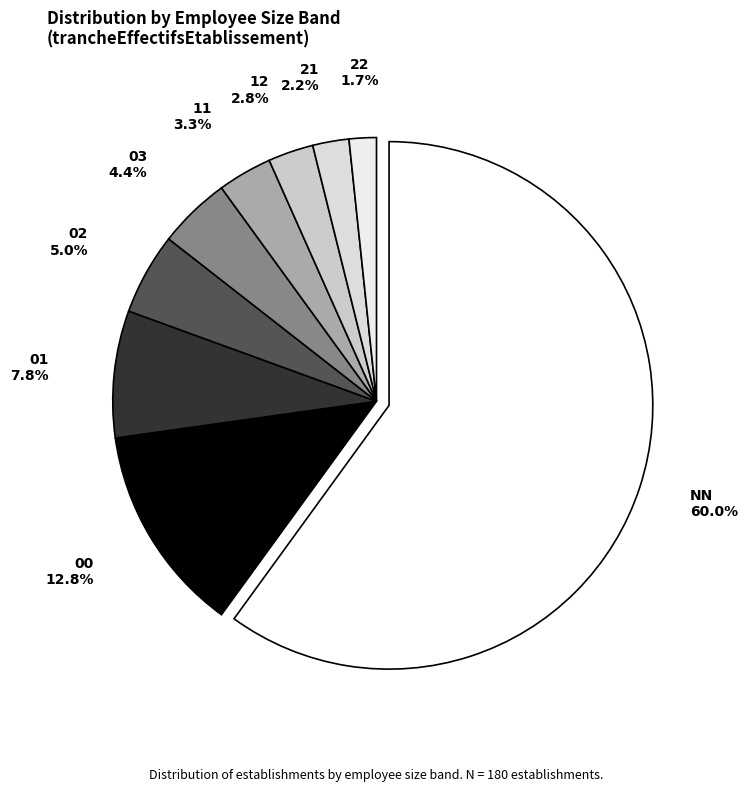

How much of the chart is everything except 01?

92.2%